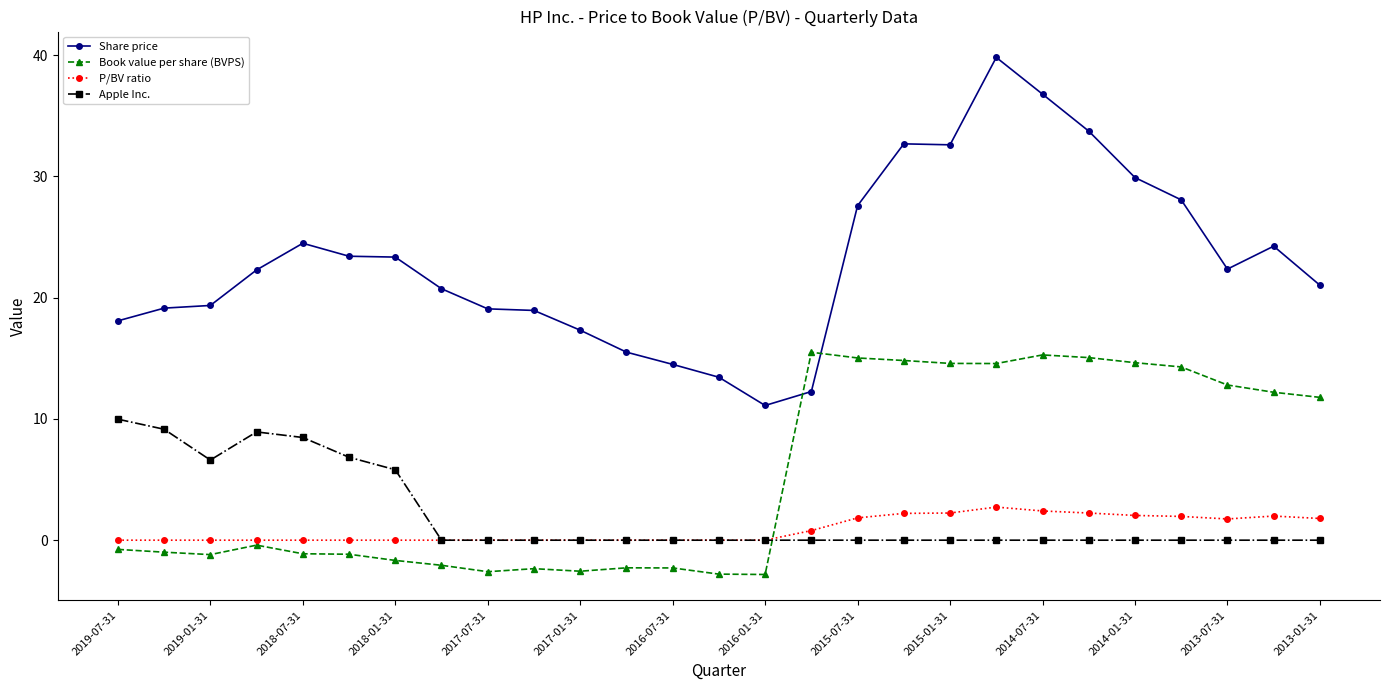

Which series has the largest total across all categories?

Share price